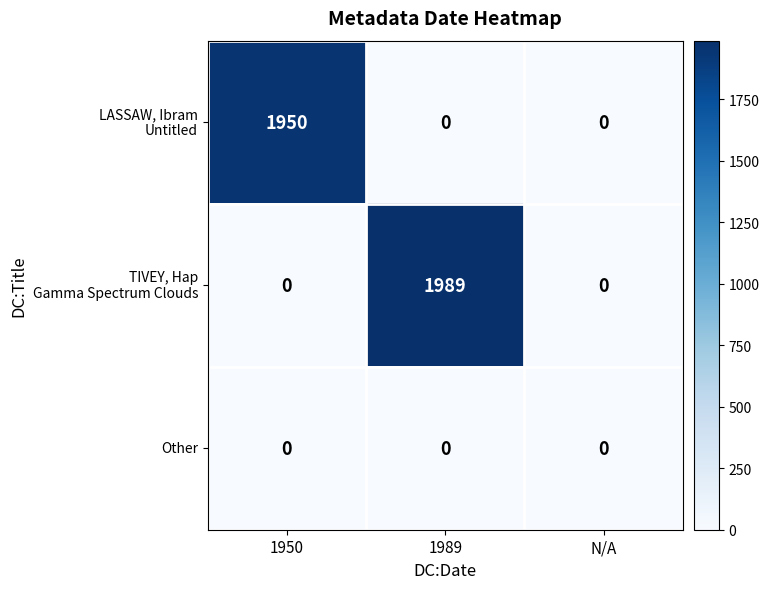

True or false: Other has a value of 0 at N/A.

True